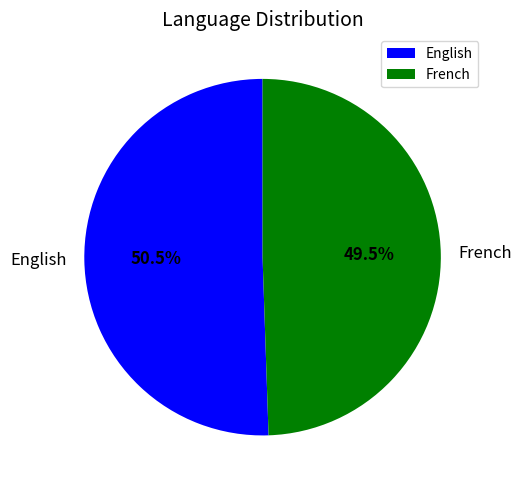

To the nearest percent, what is the difference between the largest and smallest slice percentages?

1%